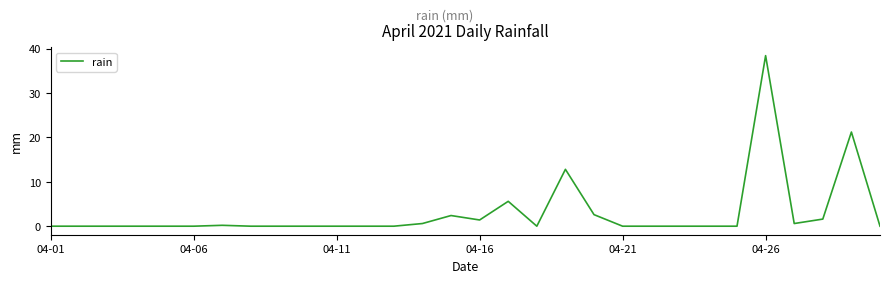

Does the chart have visible grid lines?

No